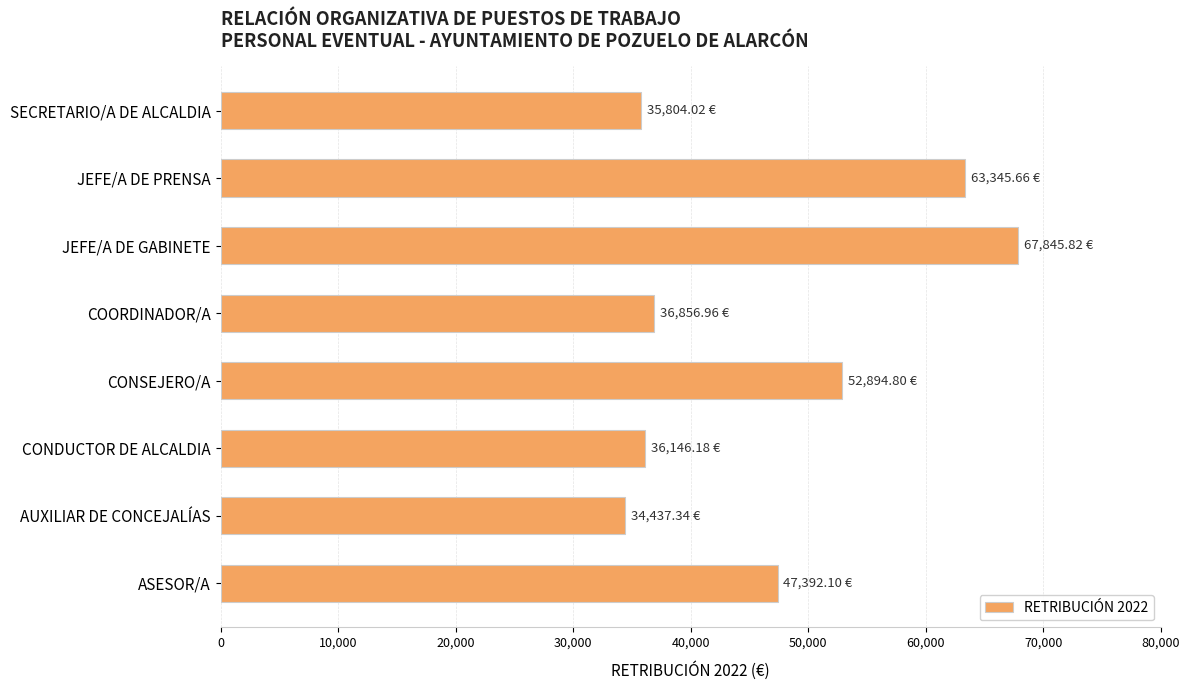

Where is the data nearest to the value 51141?

CONSEJERO/A